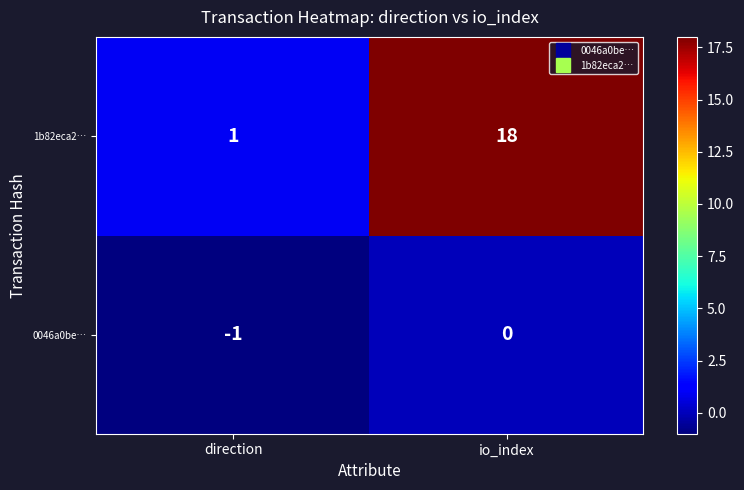

Rank the series by their maximum value, from lowest to highest.

0046a0be…, 1b82eca2…